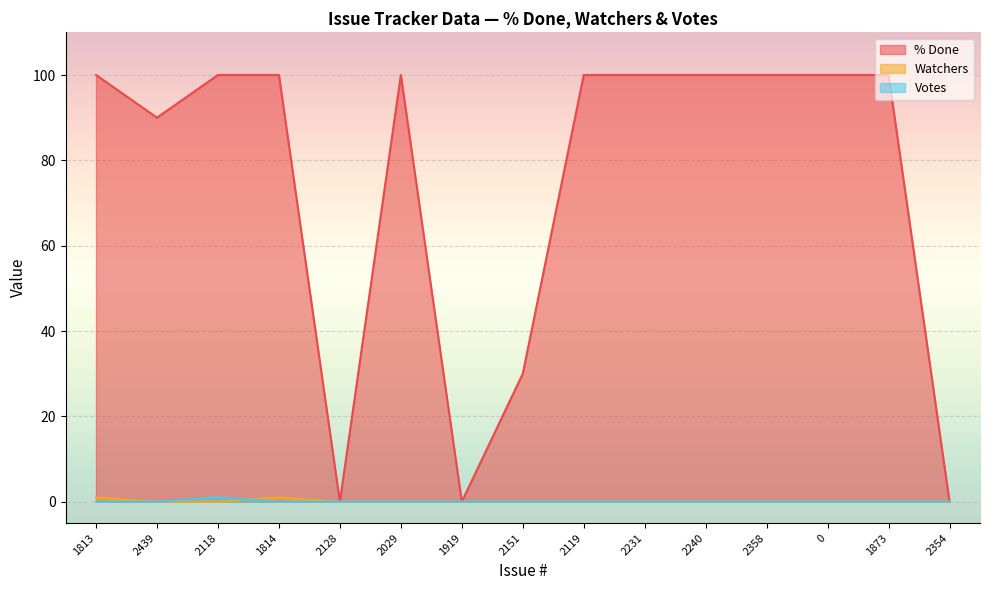

Reading left to right, transcribe all the data shown in this chart.

% Done: 100	90	100	100	0	100	0	30	100	100	100	100	100	100	0
Watchers: 1	0	0	1	0	0	0	0	0	0	0	0	0	0	0
Votes: 0	0	1	0	0	0	0	0	0	0	0	0	0	0	0